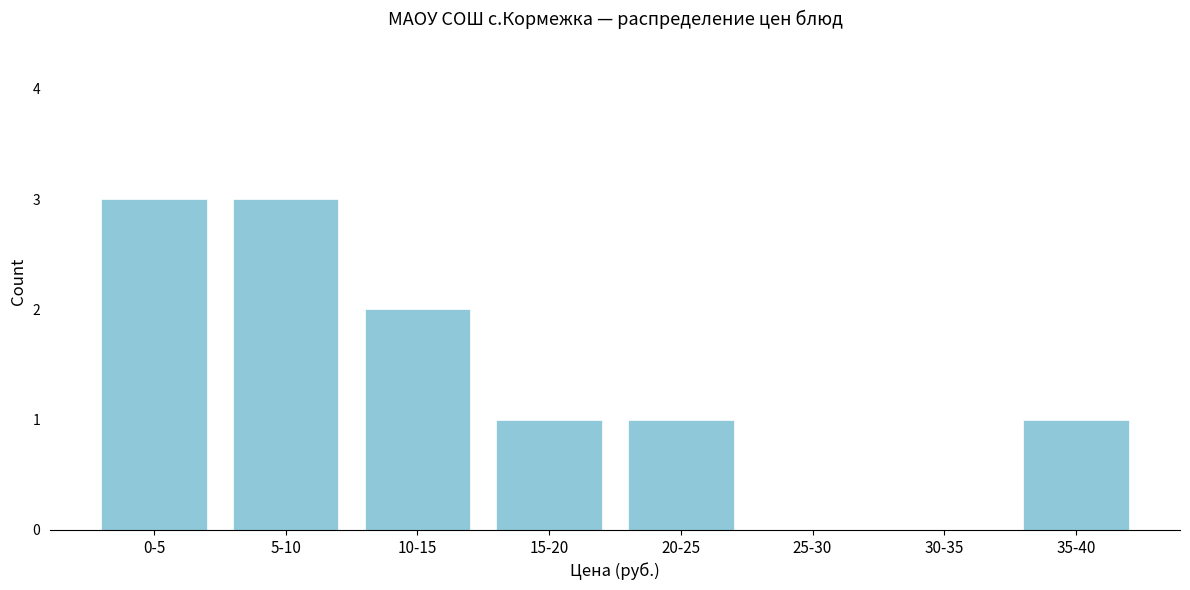

Reading right to left, what are all the values shown in this chart?

35-40=1	30-35=0	25-30=0	20-25=1	15-20=1	10-15=2	5-10=3	0-5=3